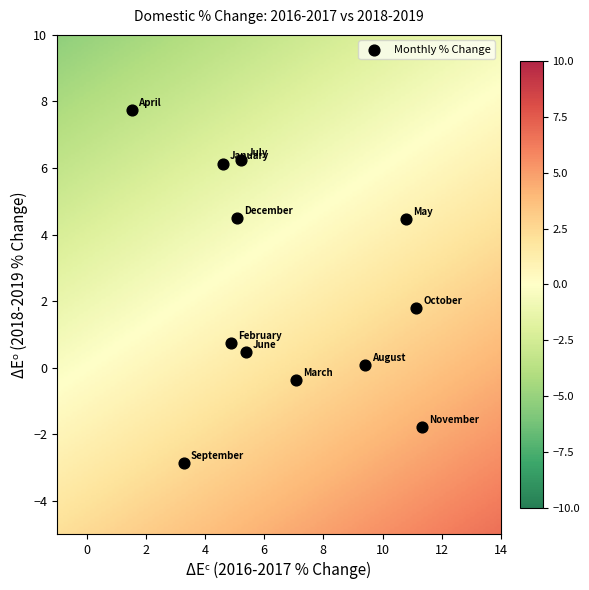

What Y value in the scatter plot is closest to 2?

1.8